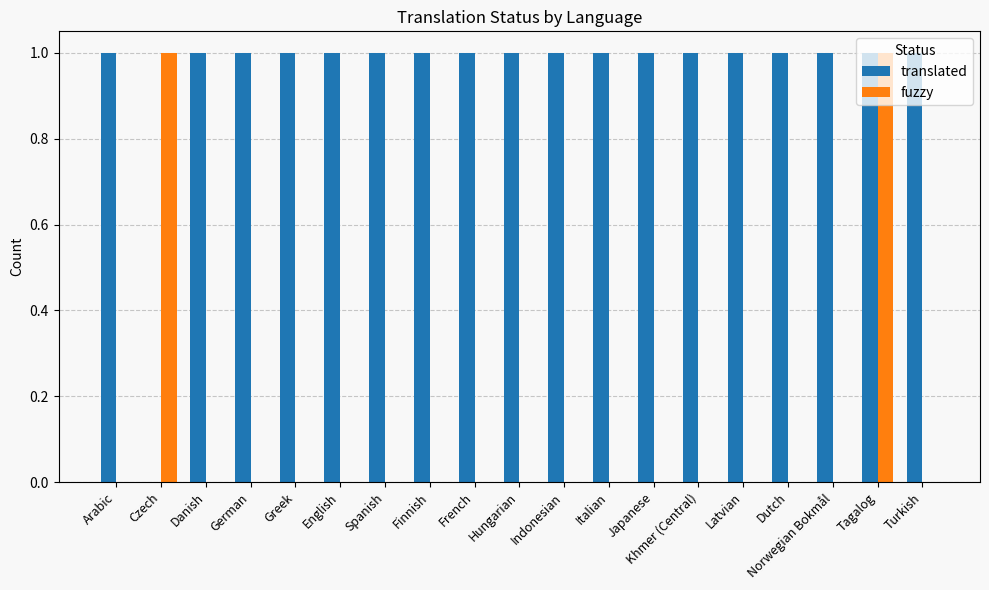

Is it true that translated equals 1 at Turkish?

True